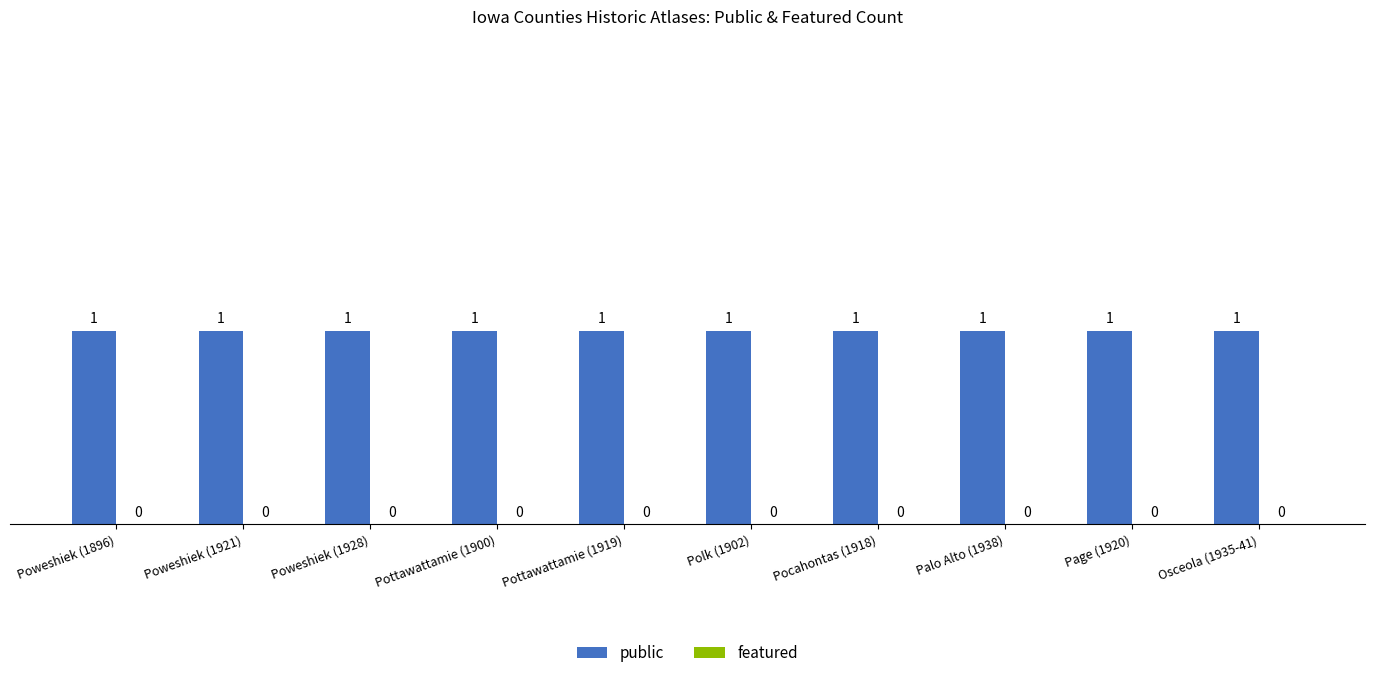

How many bars are there in total?

20